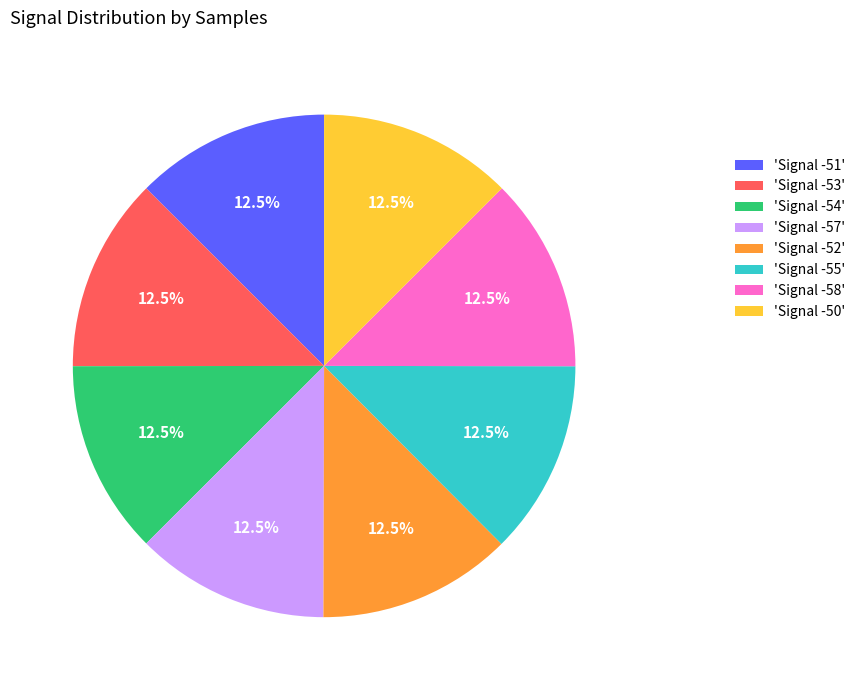

Combined, do 'Signal -57' and 'Signal -51' account for over 50%?

No